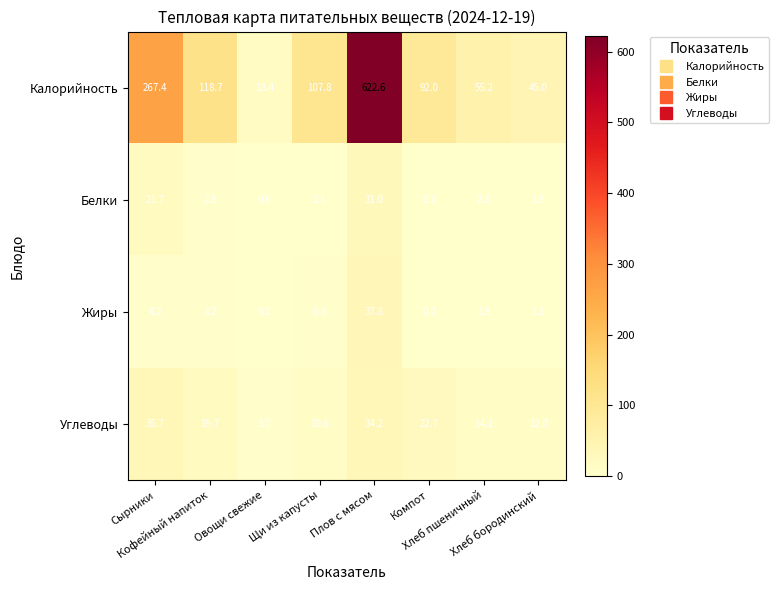

At which category is the sum across all series the highest?

Плов с мясом